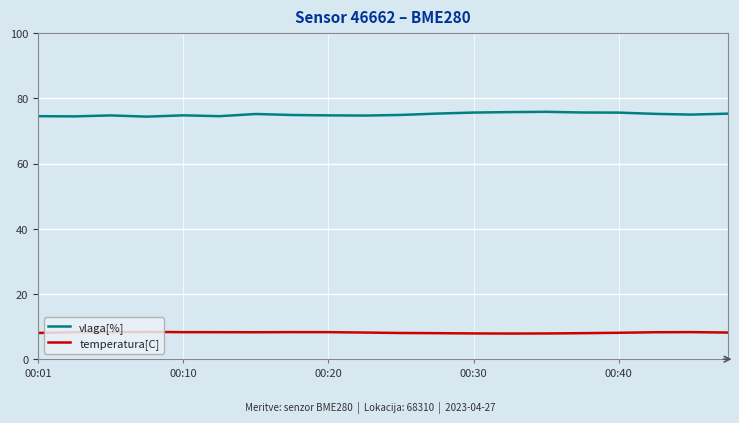

True or false: vlaga[%] and temperatura[C] intersect in this chart.

False